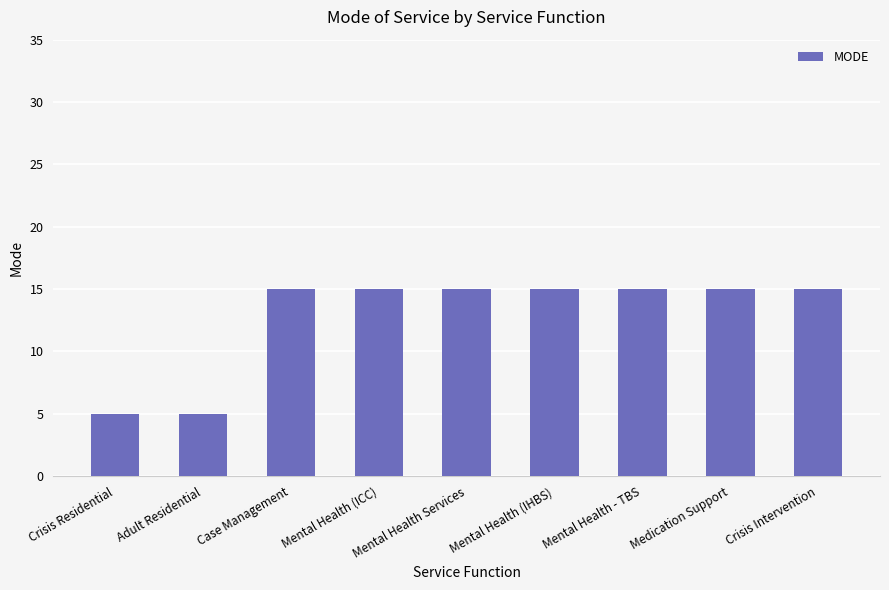

What is the difference between the maximum and second lowest values?

10